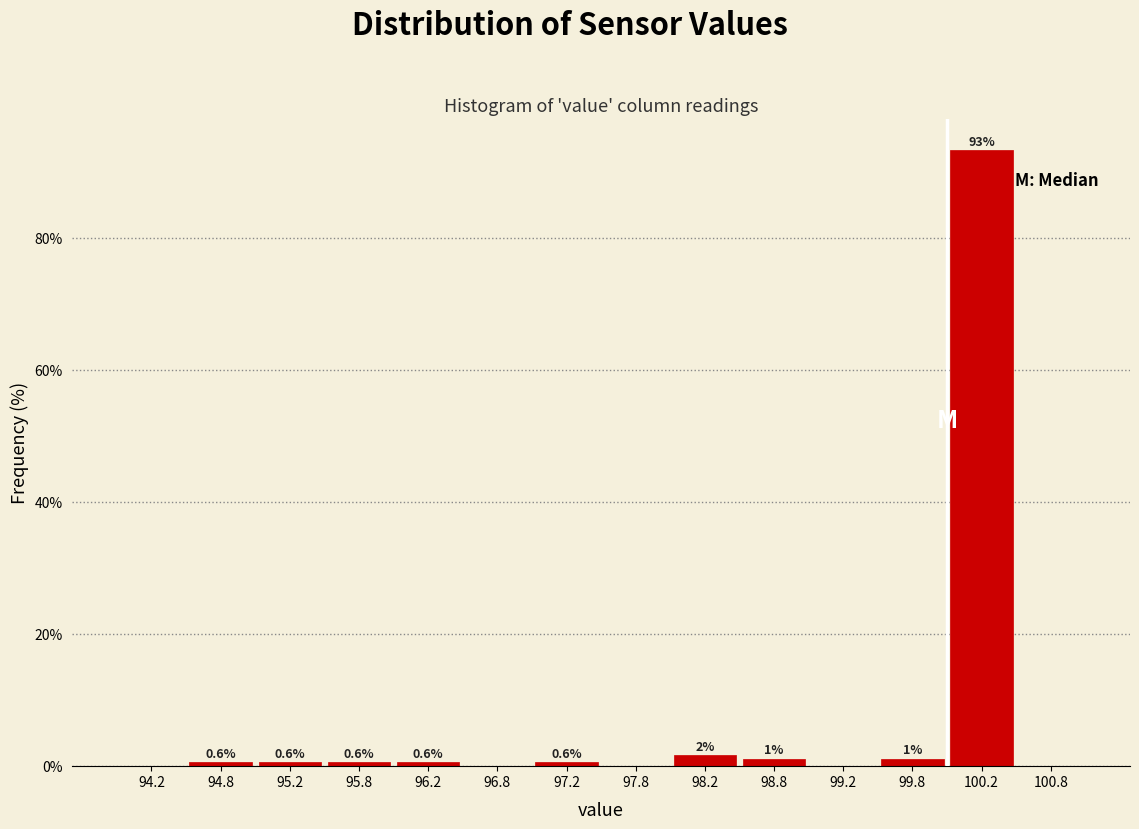

Over which range of the x-axis is the bar tallest?

100.0 to 100.5